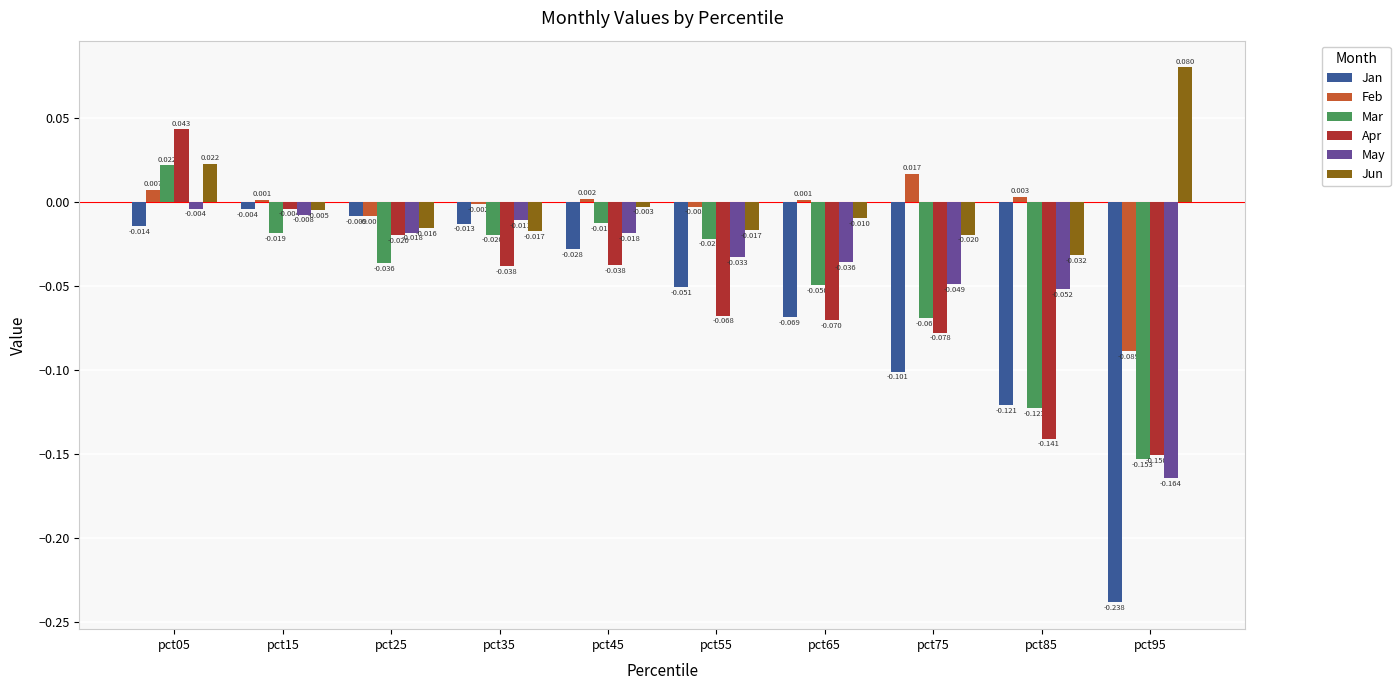

Which category has the highest value across all series?

pct95